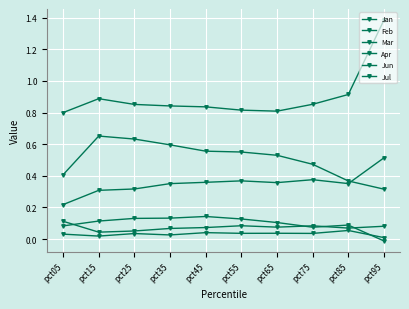

True or false: Jul and Mar intersect in this chart.

False